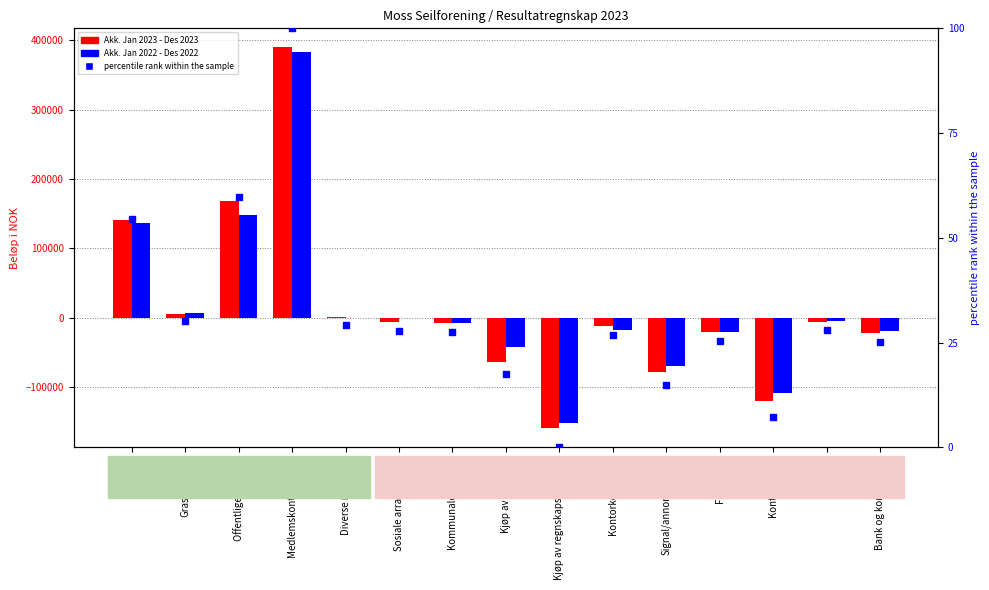

What is the total value across all series at Kontorkostnader?

-30412.4